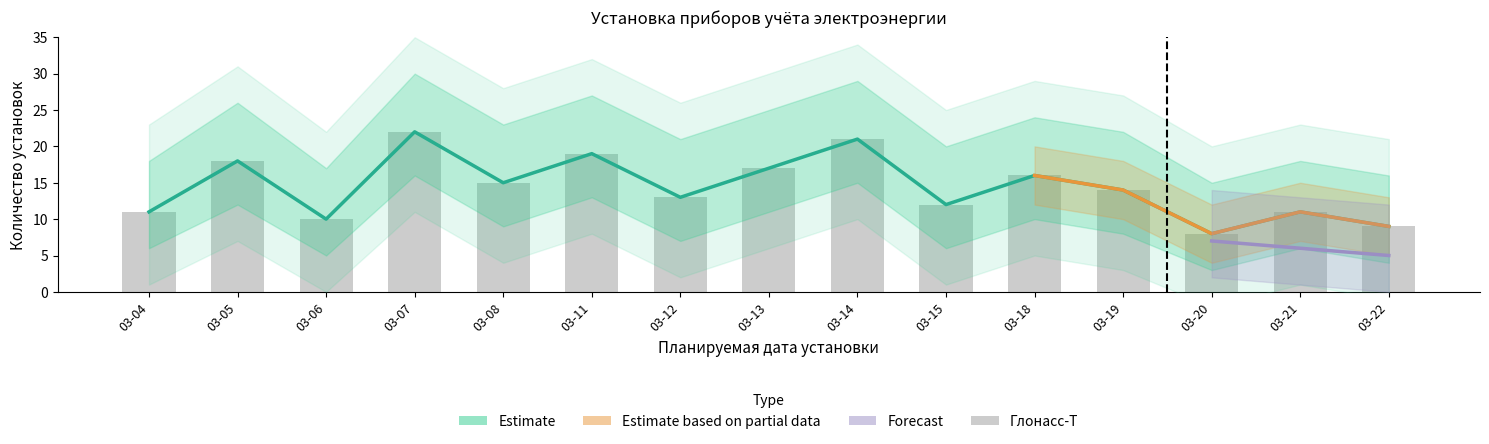

What is the difference between the maximum and minimum values in the estimate_upper series?

14